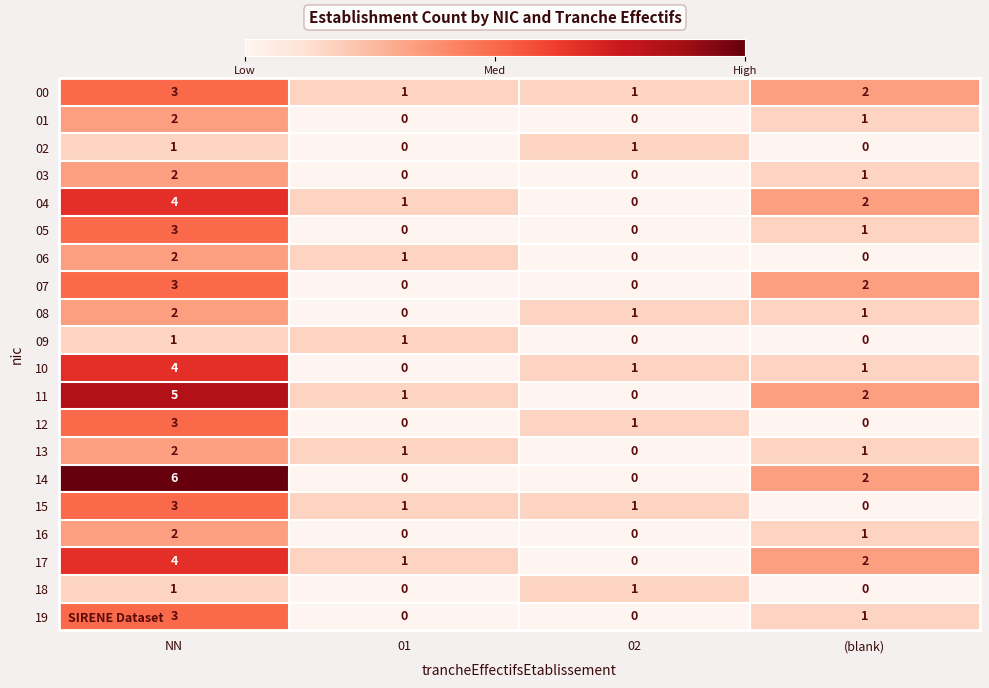

At which label does 12 first exceed 1?

NN